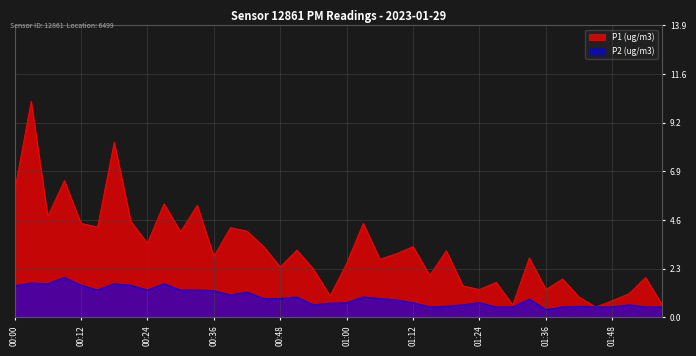

What is the maximum value for P1?

10.3